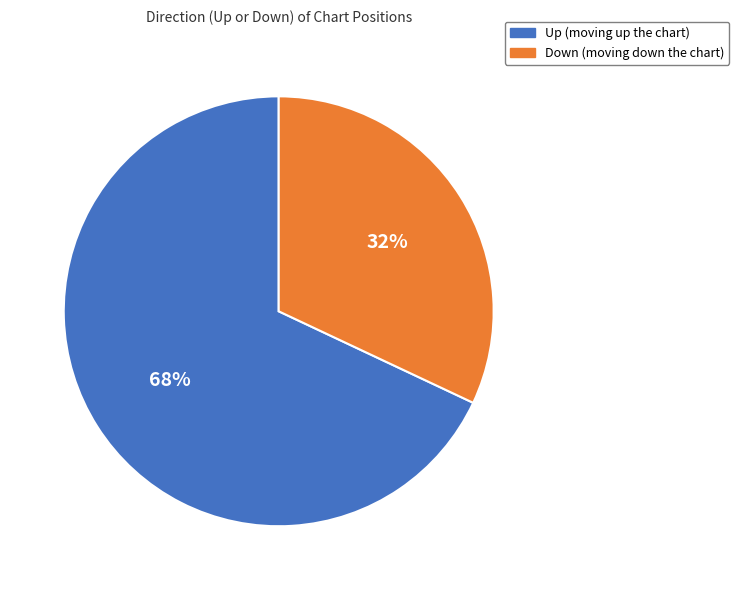

Count the number of slices in the pie.

2